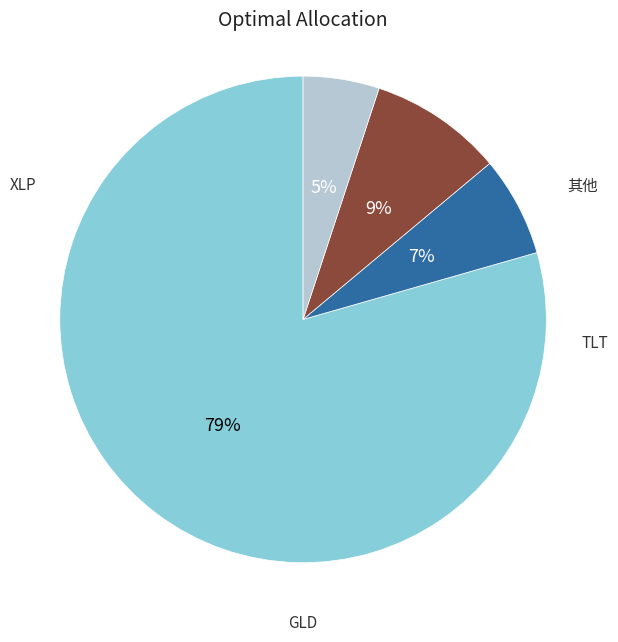

To the nearest percent, what is the difference between the largest and smallest slice percentages?

74%